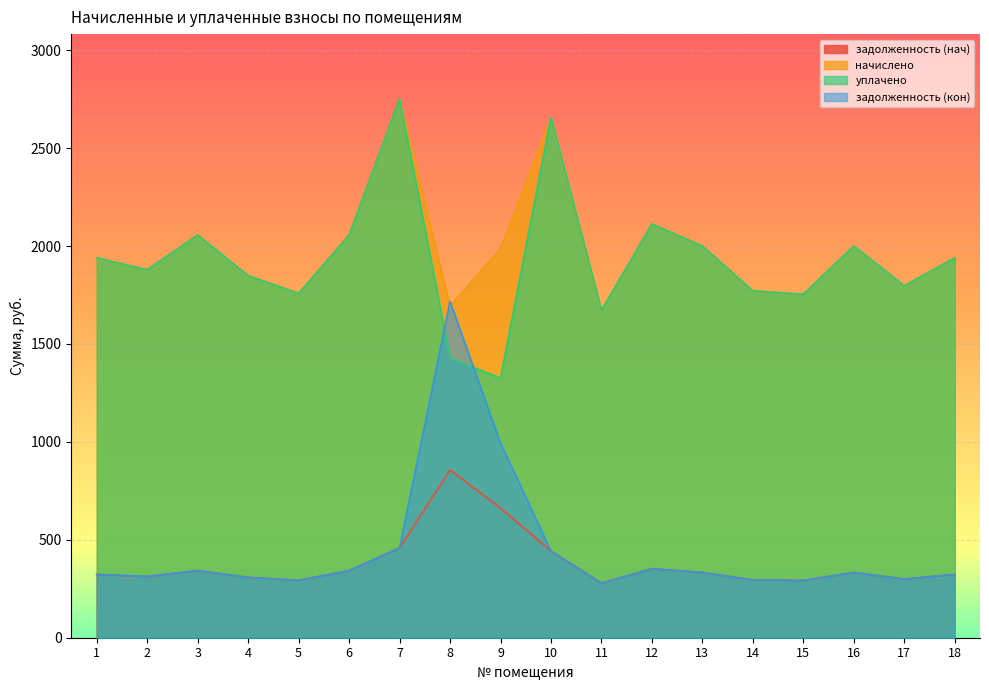

True or false: задолженность (нач) and задолженность (кон) cross at least once.

False